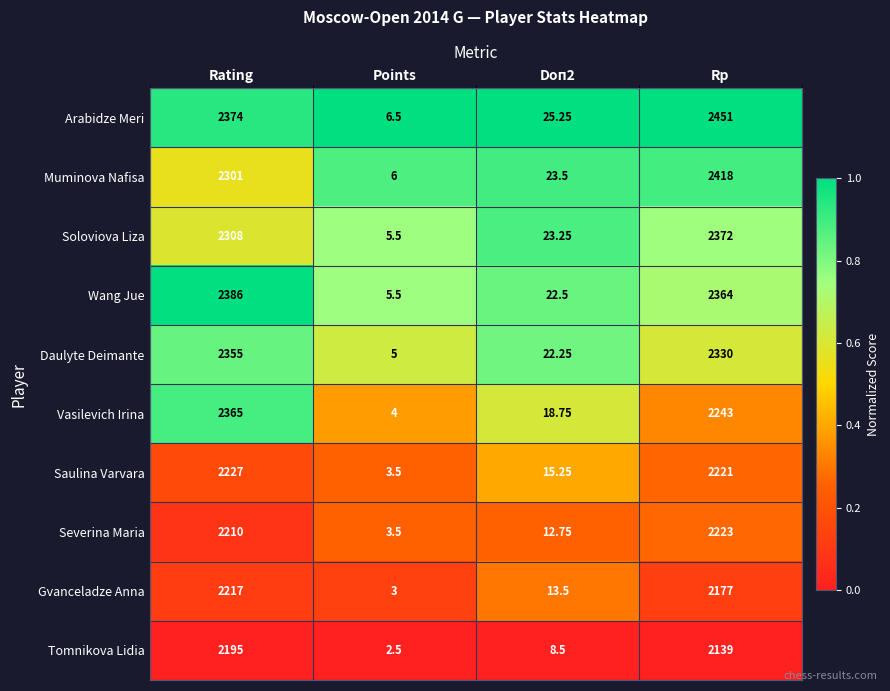

Which label corresponds to the smallest value in the chart?

Points